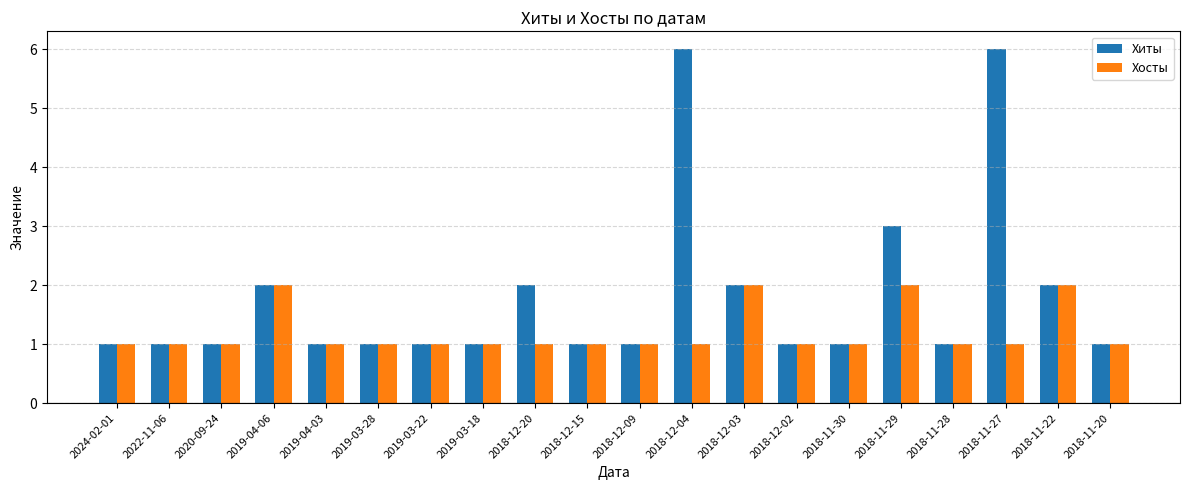

What is the difference between the maximum and second lowest values in the Хиты series?

5